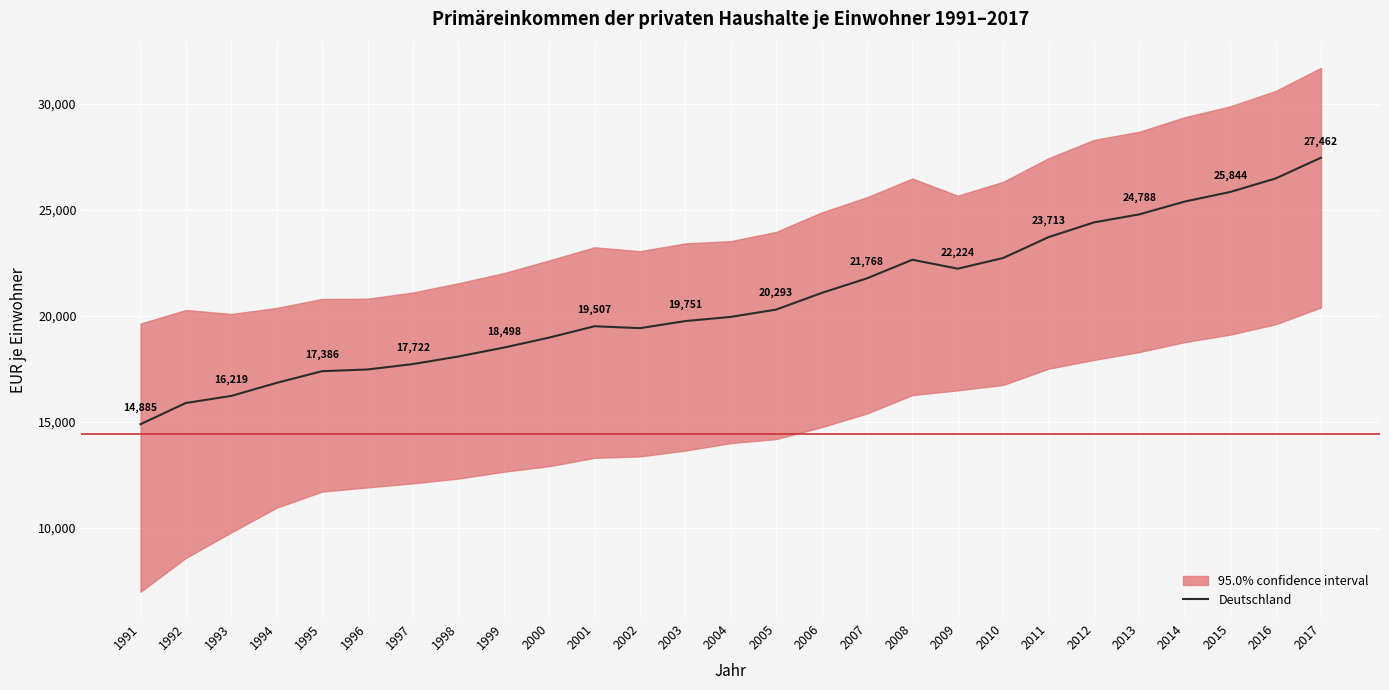

Where is the data nearest to the value 21173?

2006